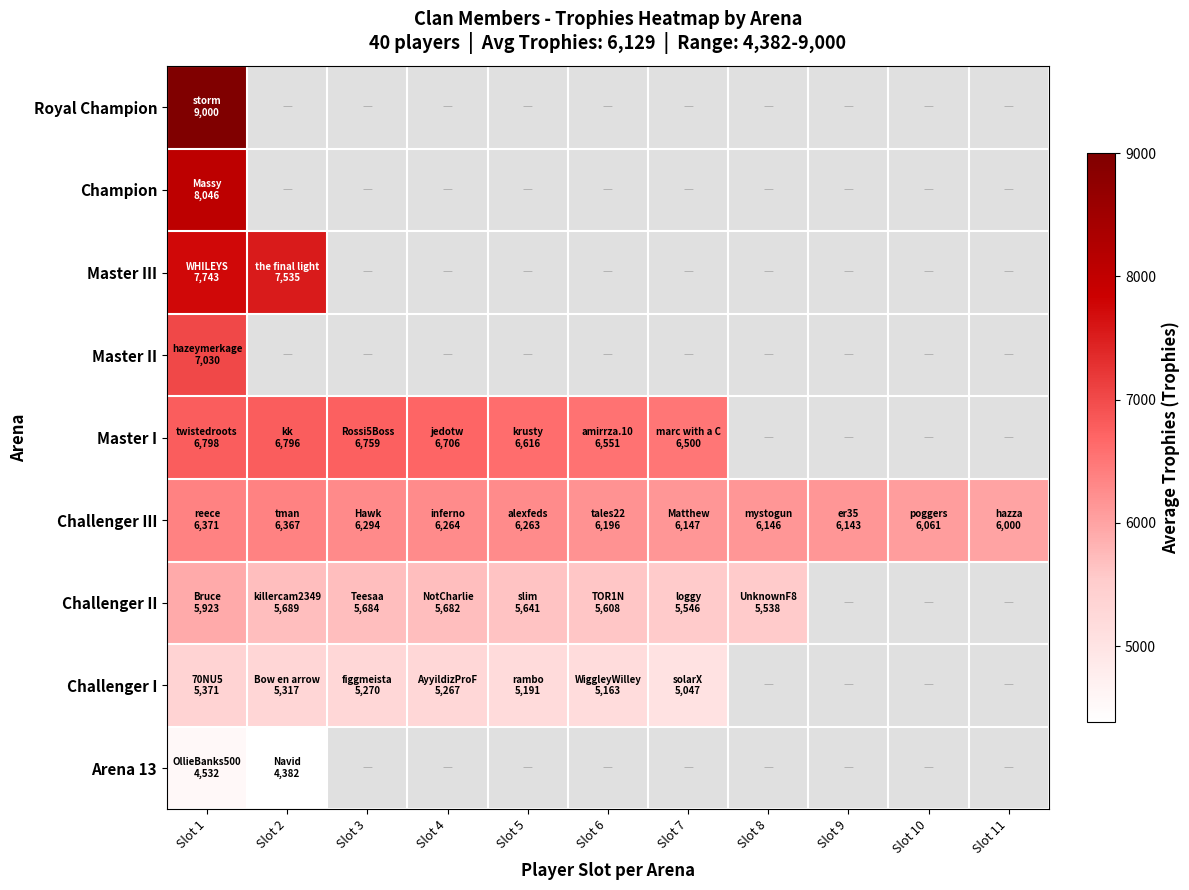

What is the highest value of the Challenger I series?

5371.0